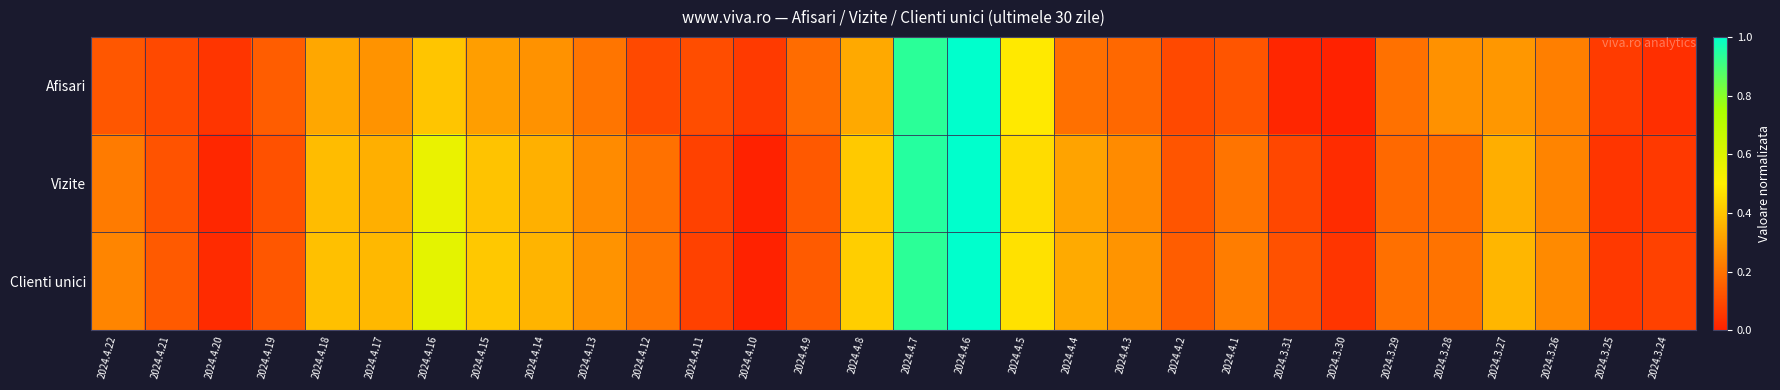

How many data points does each series have?

30